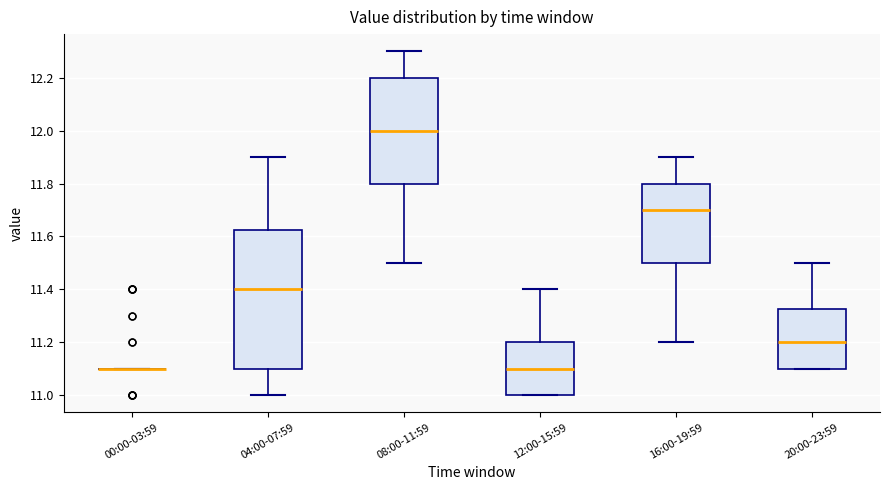

Comparing the boxes themselves (not the whiskers), which one is the tallest?

04:00-07:59